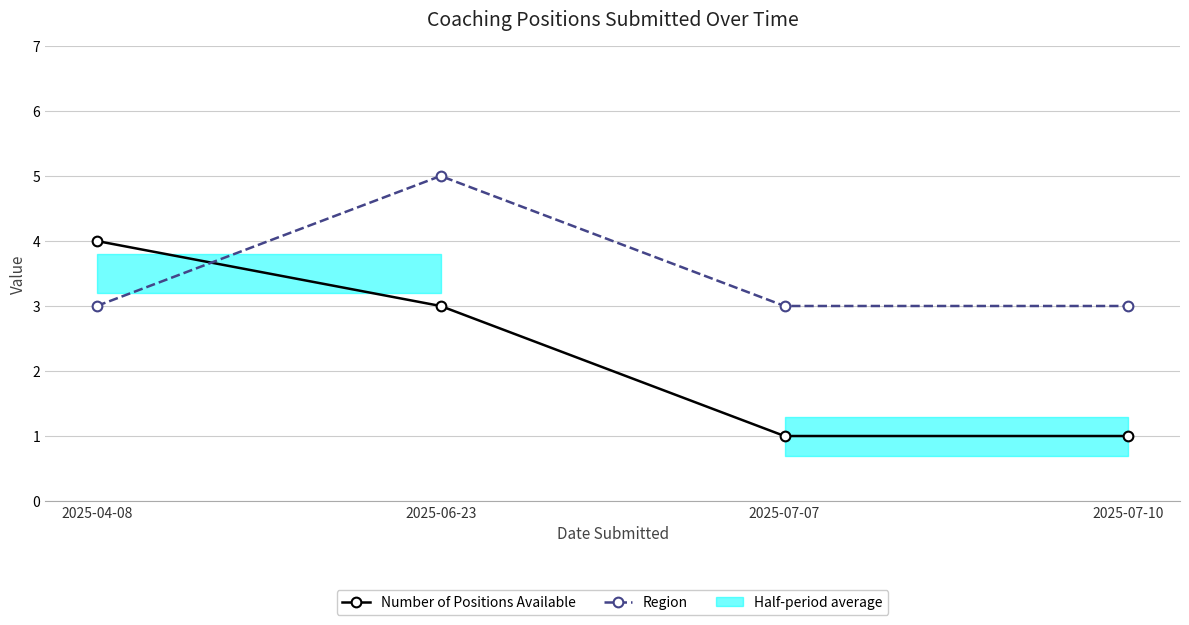

What is the label of the 1st point from the right?

2025-07-10